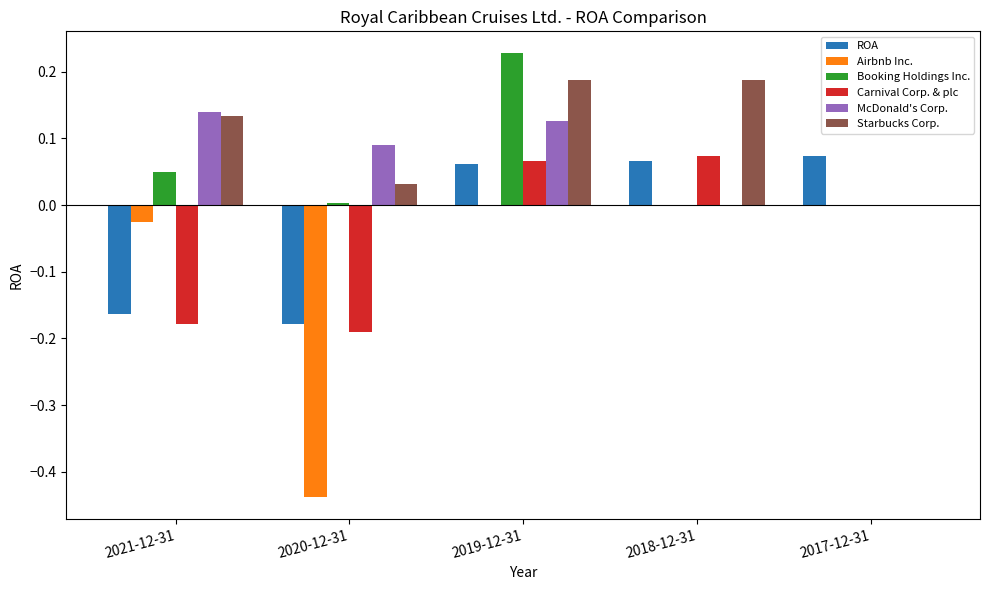

How many ROA values are between 0 and 1?

3